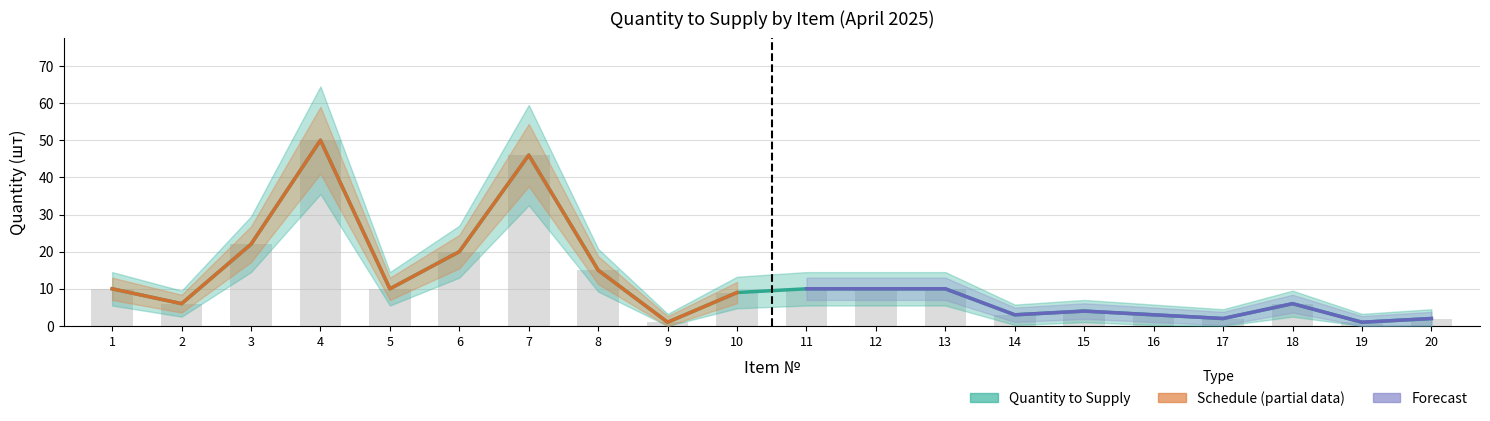

Which series has the largest range (max minus min)?

Quantity to Supply